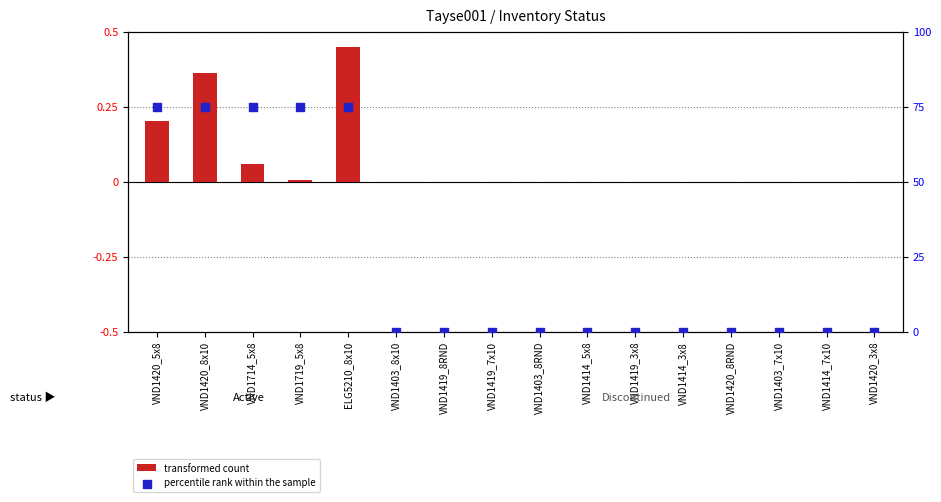

Which series contains the highest Y value?

percentile rank within the sample